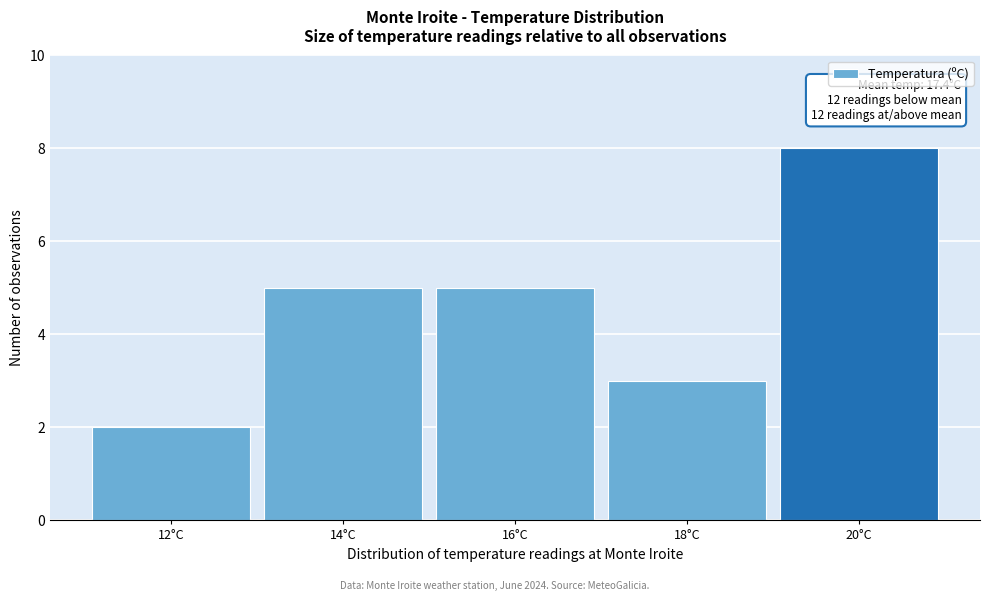

Reading left to right, what are all the values shown in this chart?

12°C=2	14°C=5	16°C=5	18°C=3	20°C=8